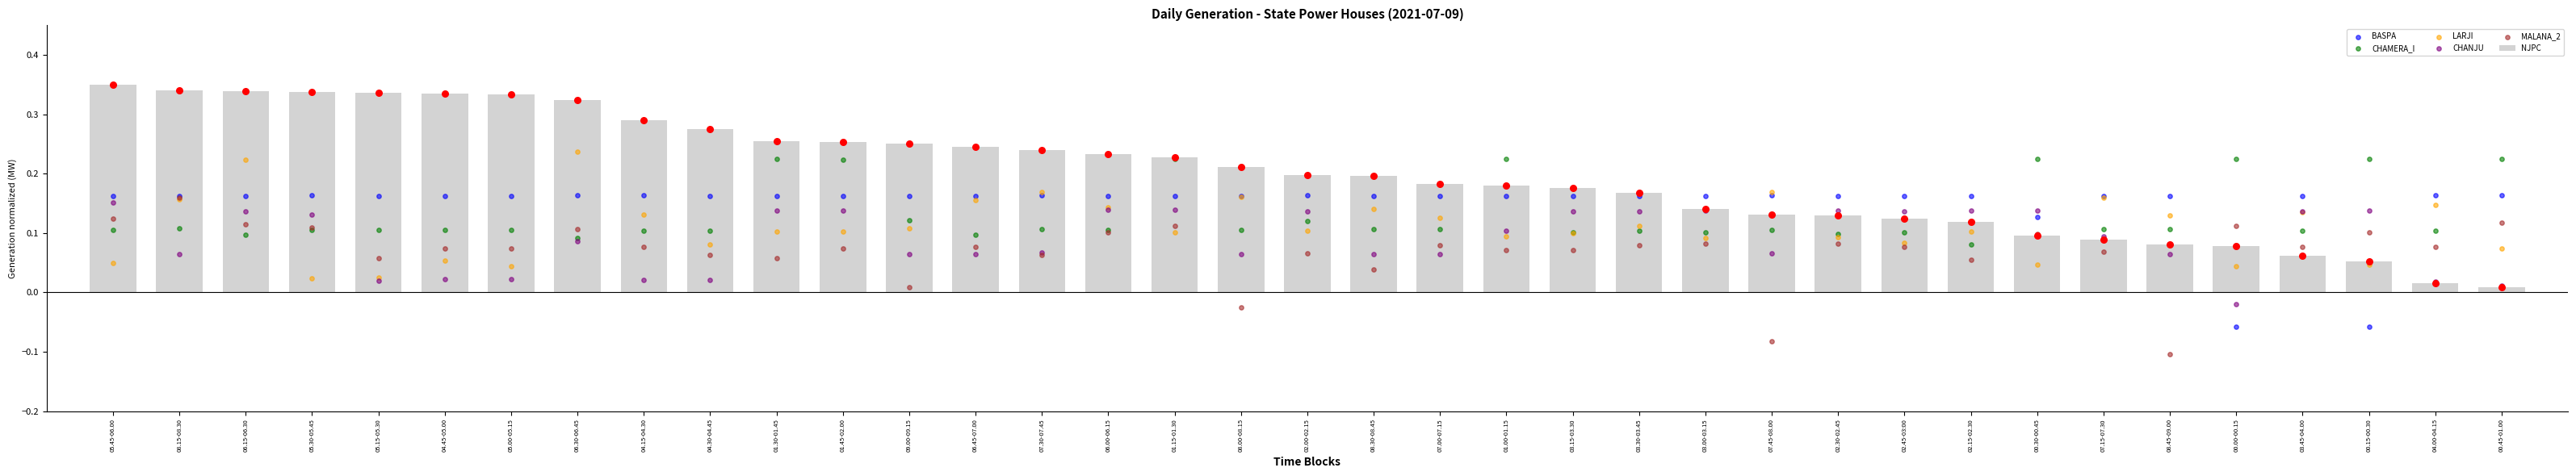

At which category is the sum across all series the highest?

06.15-06.30